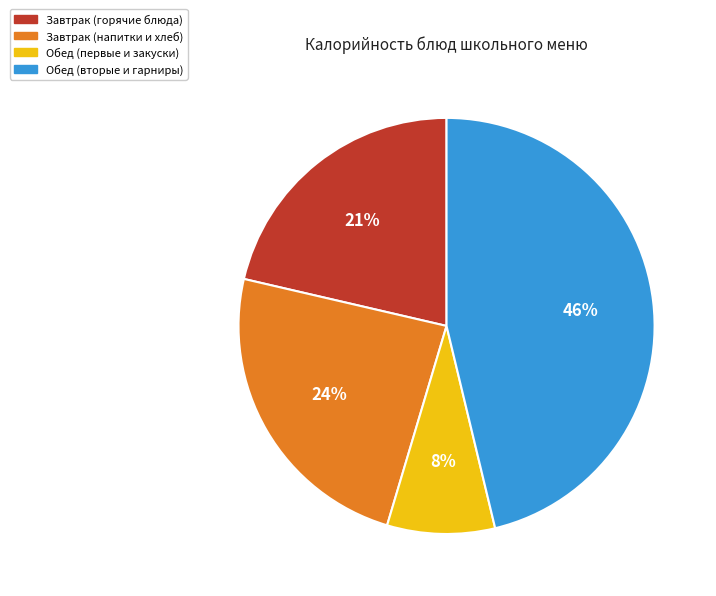

What is the largest slice in the pie chart?

Обед (вторые и гарниры)